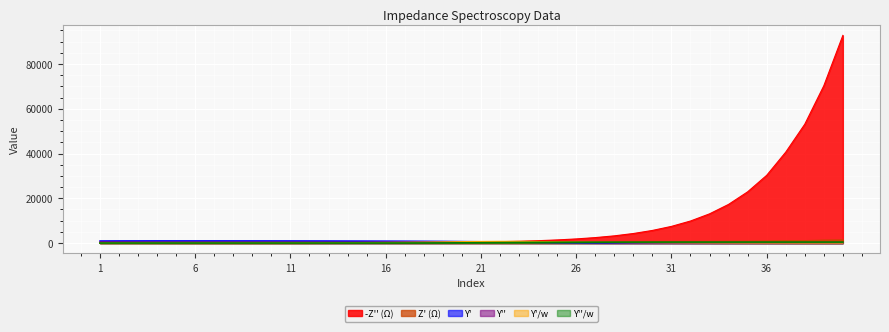

Reading left to right, transcribe all the data shown in this chart.

Y': 1=956.8	2=978.8	3=987.5	4=999.0	5=995.0	6=996.6	7=993.9	8=989.7	9=983.9	10=979.0	11=971.0	12=959.6	13=946.0	14=925.0	15=905.9	16=883.0	17=855.0	18=818.2	19=768.2	20=696.3	21=601.0	22=485.8	23=364.6	24=254.2	25=166.2	26=103.9	27=63.1	28=37.6	29=22.1	30=12.9	31=7.6	32=4.5	33=2.6	34=1.6	35=1.0	36=0.6	37=0.4	38=0.2	39=0.2	40=0.1
Y'': 1=382.2	2=285.5	3=213.5	4=176.3	5=145.5	6=125.2	7=113.4	8=108.3	9=107.8	10=114.2	11=125.3	12=141.3	13=162.0	14=185.4	15=214.7	16=250.3	17=294.9	18=350.1	19=415.5	20=483.2	21=541.5	22=570.8	23=561.0	24=514.1	25=441.7	26=363.0	27=288.7	28=225.5	29=173.3	30=132.3	31=100.8	32=76.5	33=57.8	34=43.7	35=33.0	36=25.0	37=18.6	38=14.2	39=10.8	40=8.2
Y'/w: 1=3.8	2=5.1	3=6.8	4=9.2	5=12.1	6=16.1	7=21.3	8=28.1	9=37.0	10=48.8	11=64.2	12=84.1	13=109.8	14=142.4	15=184.9	16=238.9	17=306.7	18=389.0	19=484.2	20=581.9	21=665.9	22=713.5	23=709.9	24=656.2	25=568.6	26=471.2	27=379.3	28=299.6	29=233.5	30=181.5	31=141.7	32=109.9	33=85.9	34=70.2	35=54.7	36=45.0	37=39.9	38=30.0	39=28.1	40=23.0
Y''/w: 1=0.3	2=0.3	3=0.3	4=0.4	5=0.4	6=0.5	7=0.5	8=0.7	9=0.9	10=1.3	11=1.8	12=2.8	13=4.2	14=6.4	15=9.8	16=15.1	17=23.6	18=37.2	19=58.5	20=90.2	21=134.0	22=187.3	23=244.0	24=296.5	25=337.7	26=367.9	27=388.0	28=401.6	29=409.2	30=414.3	31=418.3	32=420.8	33=421.9	34=422.8	35=423.6	36=424.8	37=419.6	38=425.6	39=426.3	40=428.1
Z' (Ω): 1=562.8	2=573.9	3=581.8	4=580.5	5=586.3	6=587.3	7=589.9	8=592.7	9=596.2	10=598.6	11=602.4	12=607.7	13=613.7	14=623.5	15=630.7	16=638.0	17=644.4	18=649.8	19=652.8	20=656.1	21=657.8	22=660.6	23=663.6	24=665.7	25=670.2	26=673.9	27=680.4	28=685.7	29=695.1	30=706.0	31=721.4	32=735.9	33=759.9	34=820.8	35=846.1	36=917.3	37=1105.8	38=1072.4	39=1326.6	40=1427.1
-Z'' (Ω): 1=175.5	2=130.7	3=98.2	4=80.0	5=66.9	6=57.6	7=52.5	8=50.6	9=51.0	10=54.5	11=60.7	12=69.8	13=82.0	14=97.6	15=116.7	16=141.1	17=173.5	18=217.0	19=275.6	20=355.4	21=462.6	22=605.9	23=797.0	24=1050.8	25=1390.8	26=1838.5	27=2431.5	28=3211.2	29=4255.6	30=5631.6	31=7441.6	32=9843.8	33=13043.6	34=17276.5	35=22881.6	36=30258.2	37=40623.7	38=53104.3	39=70295.9	40=92801.4